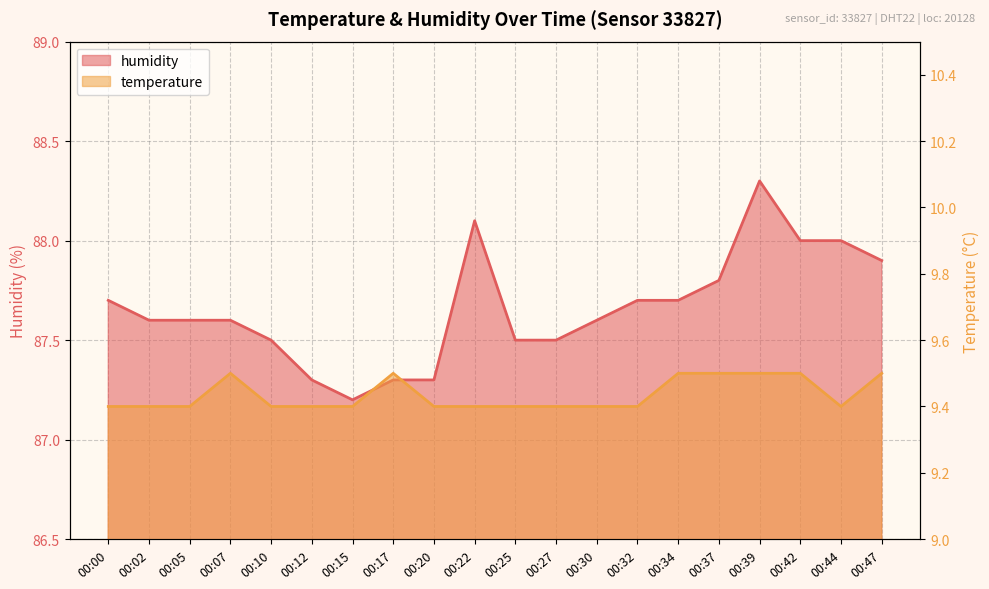

The value of humidity at 00:17 is 87.3. True or false?

True